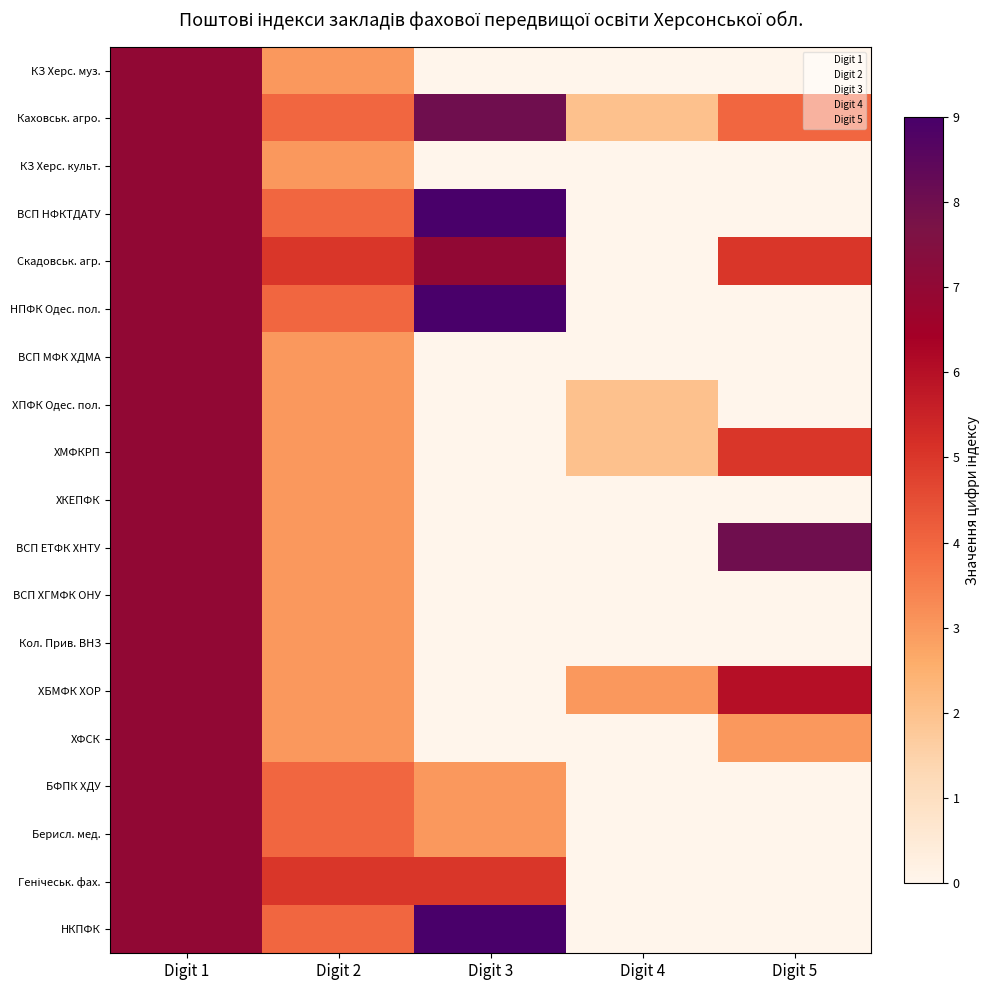

Between Digit 2 and Digit 1, which is larger?

Digit 1